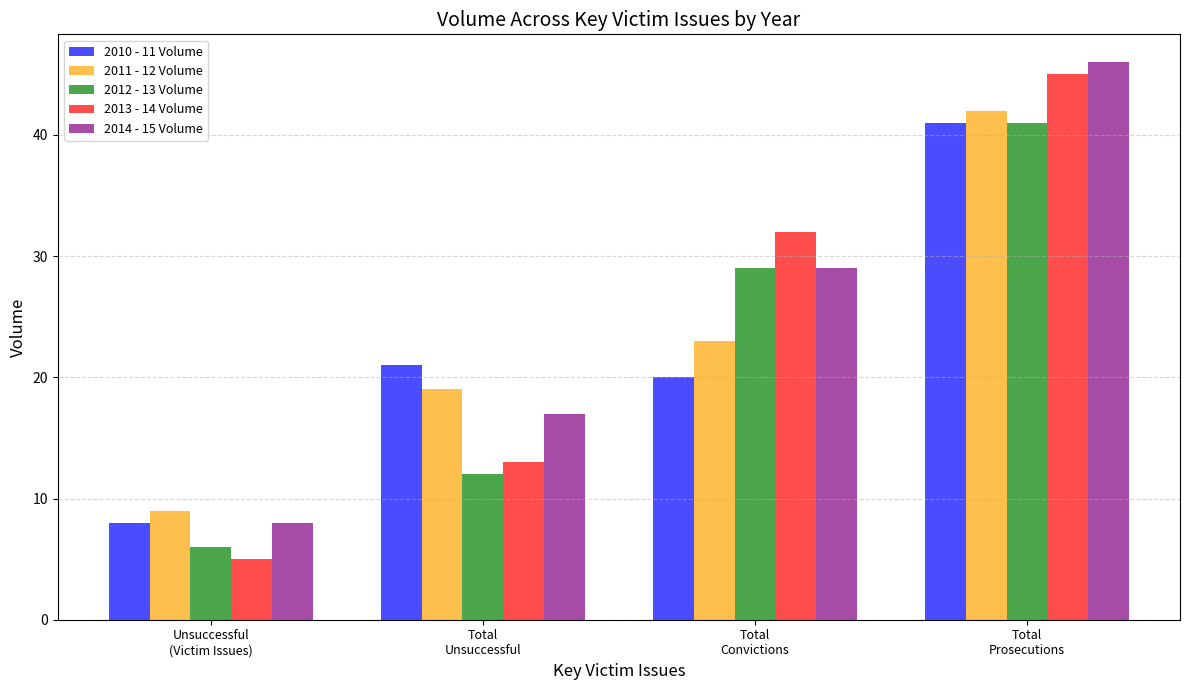

Which category has the highest value in the 2010 - 11 Volume series?

Total
Prosecutions